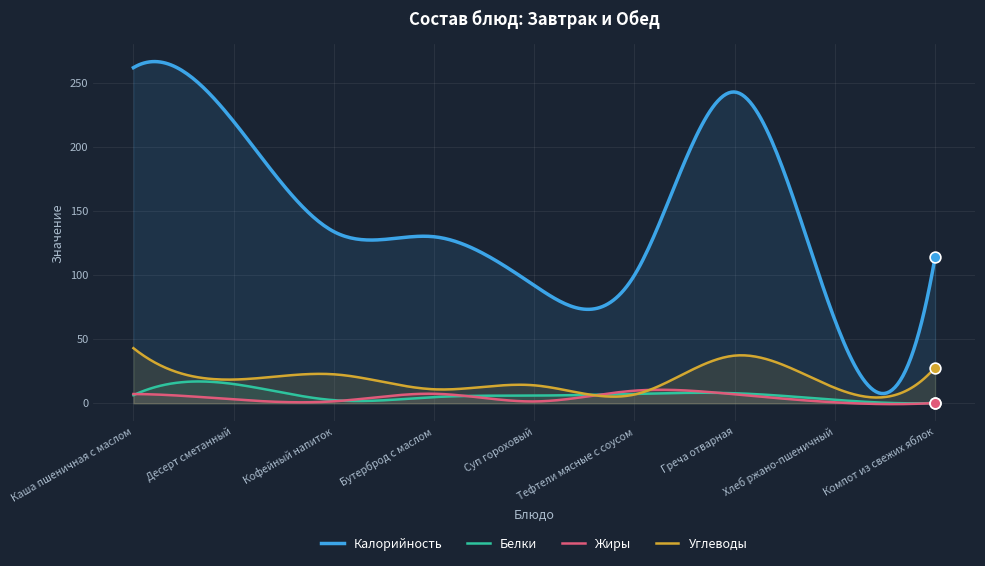

At how many categories does at least one series exceed 92?

7